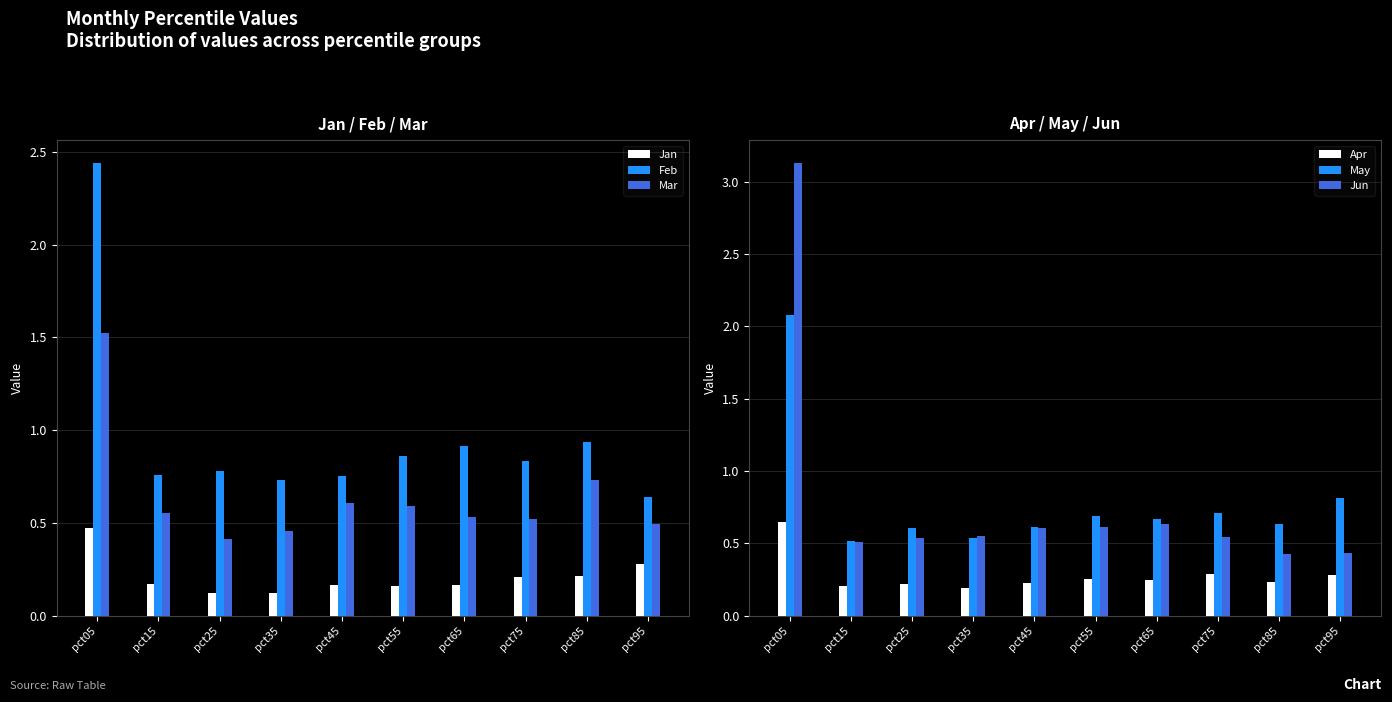

Reading right to left, list all the values displayed in this chart.

Jan: 0.3	0.2	0.2	0.2	0.2	0.2	0.1	0.1	0.2	0.5
Feb: 0.6	0.9	0.8	0.9	0.9	0.8	0.7	0.8	0.8	2.4
Mar: 0.5	0.7	0.5	0.5	0.6	0.6	0.5	0.4	0.6	1.5
Apr: 0.3	0.2	0.3	0.2	0.3	0.2	0.2	0.2	0.2	0.6
May: 0.8	0.6	0.7	0.7	0.7	0.6	0.5	0.6	0.5	2.1
Jun: 0.4	0.4	0.5	0.6	0.6	0.6	0.6	0.5	0.5	3.1